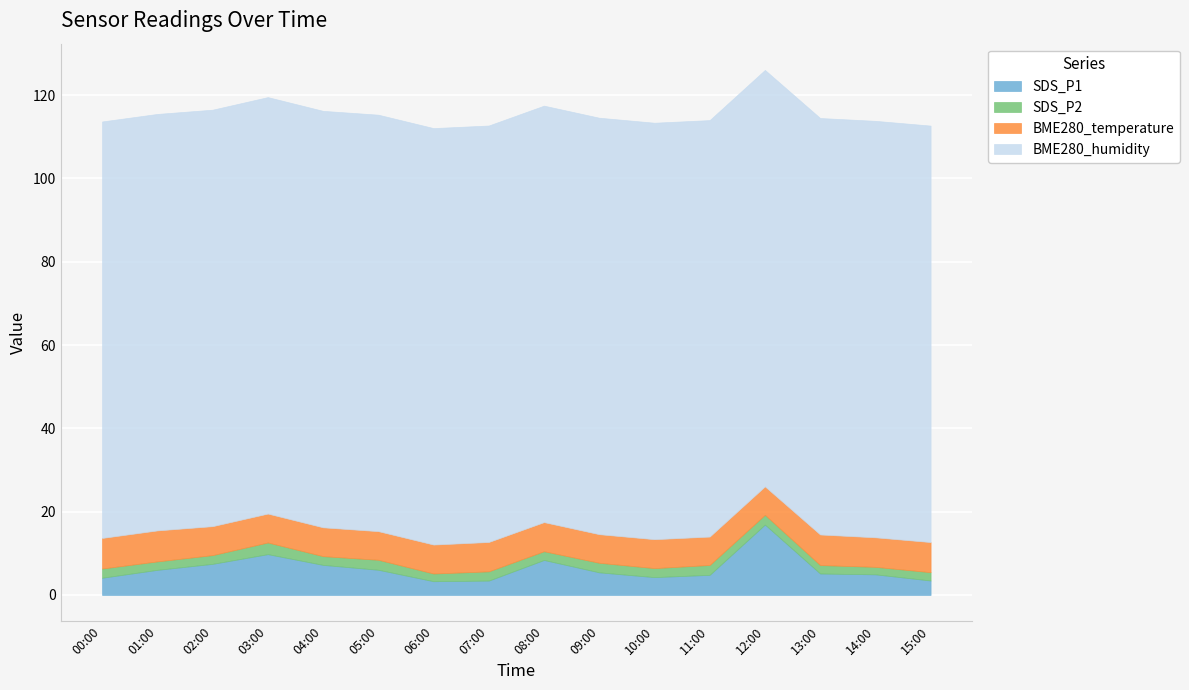

Is the value of SDS_P2 at 14:00 greater than the value of BME280_temperature at 01:00?

No